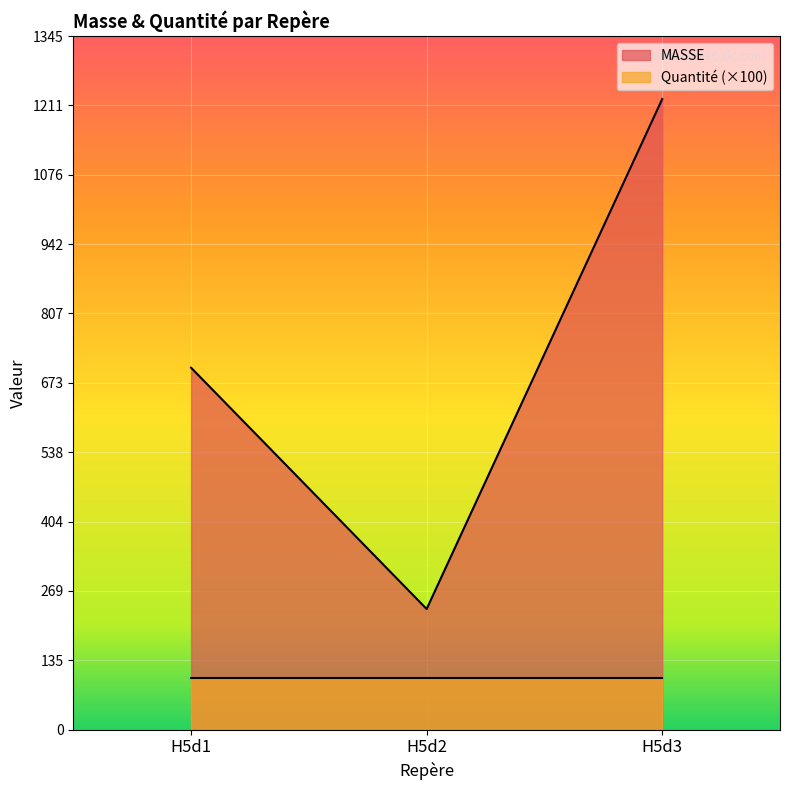

List the labels in order of value, largest first.

H5d3, H5d1, H5d2